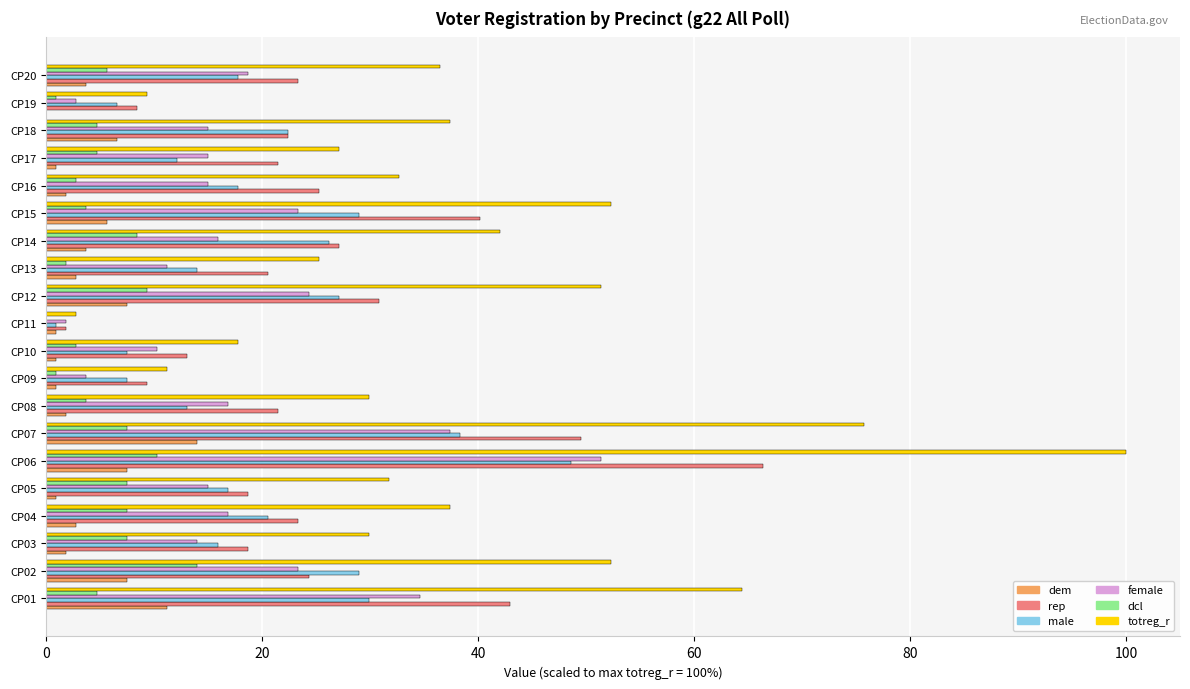

True or false: male has a value of 0.9 at CP11.

True